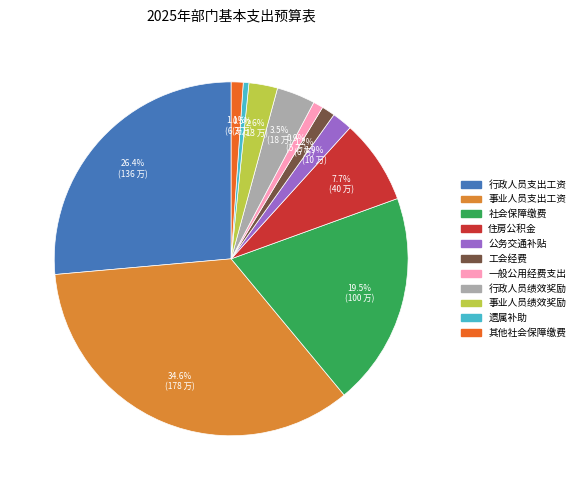

What percentage is the 住房公积金 slice, to the nearest percent?

8%